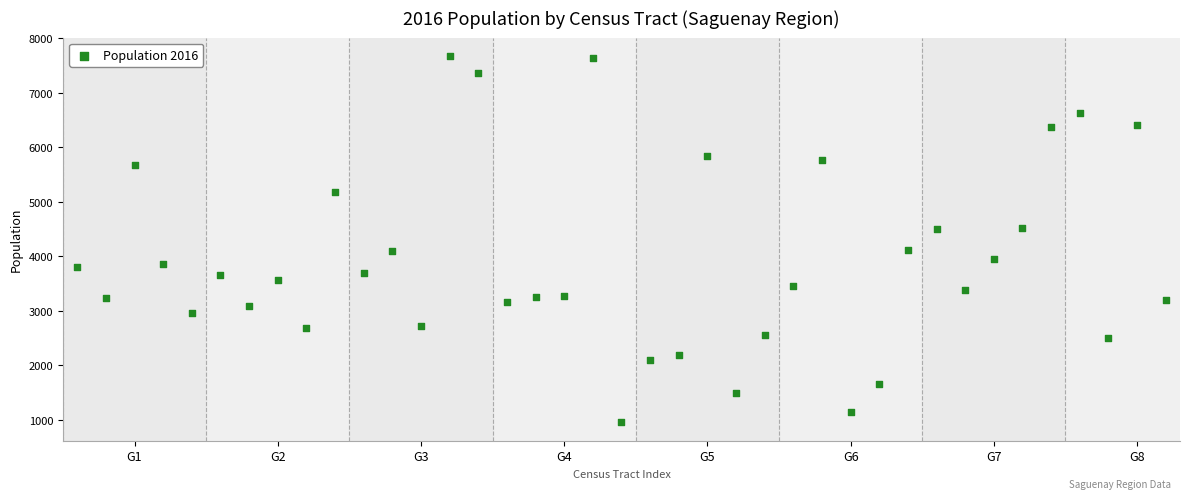

What is the range of X values (max minus min)?

38